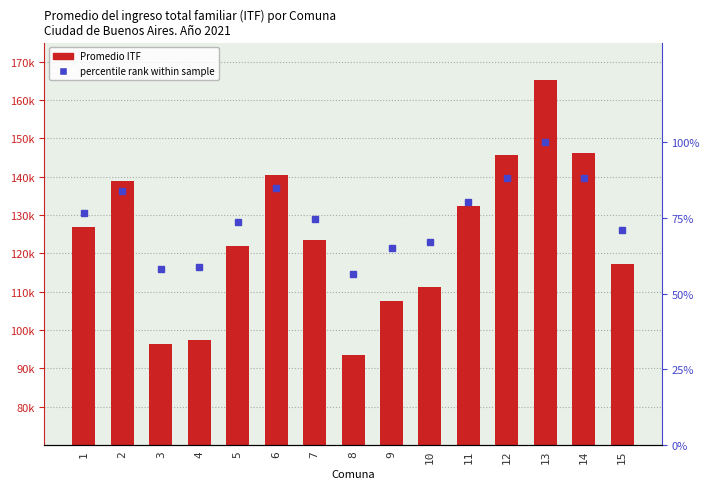

How many groups of bars are there?

15